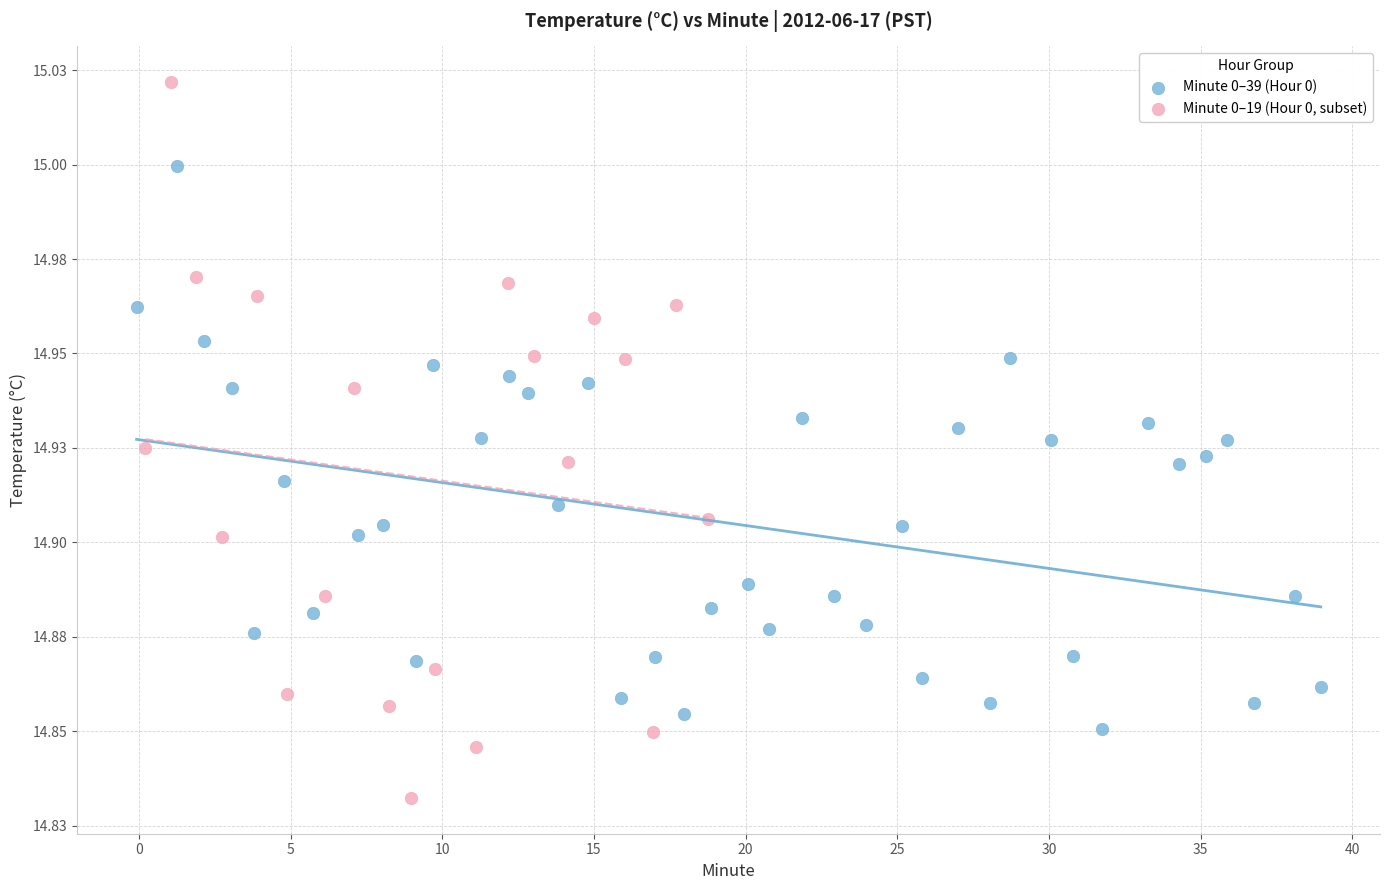

What are all the series names shown in the legend?

Minute 0–39 (Hour 0), Minute 0–19 (Hour 0, subset)